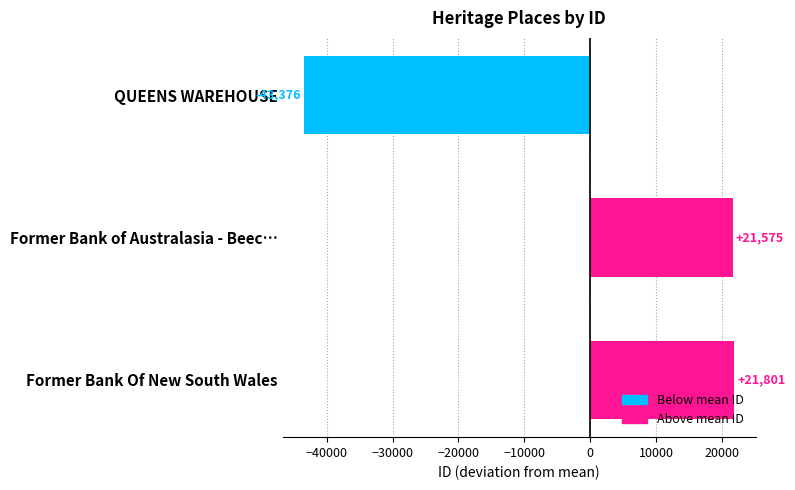

Approximately how many times larger is the value at Former Bank of Australasia - Beec… compared to Former Bank Of New South Wales?

1.0